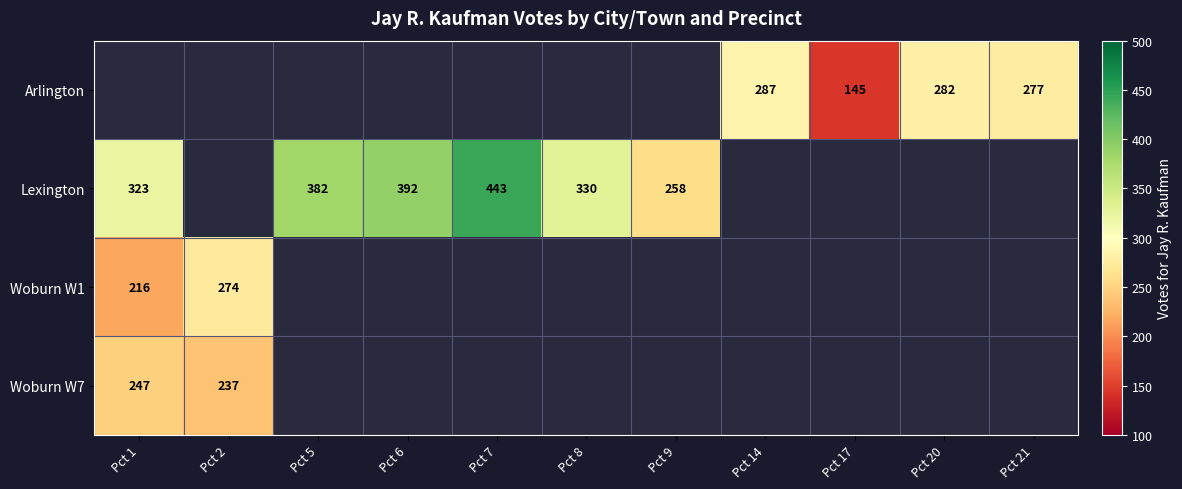

The value of Woburn W7 at Pct 1 is 247. True or false?

True